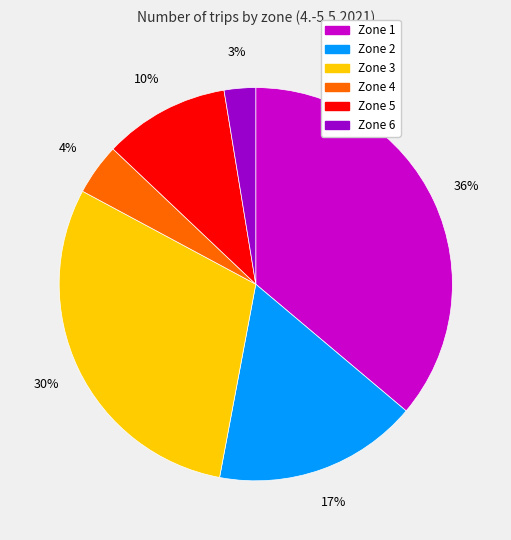

Is there any slice that represents more than half of the pie?

No